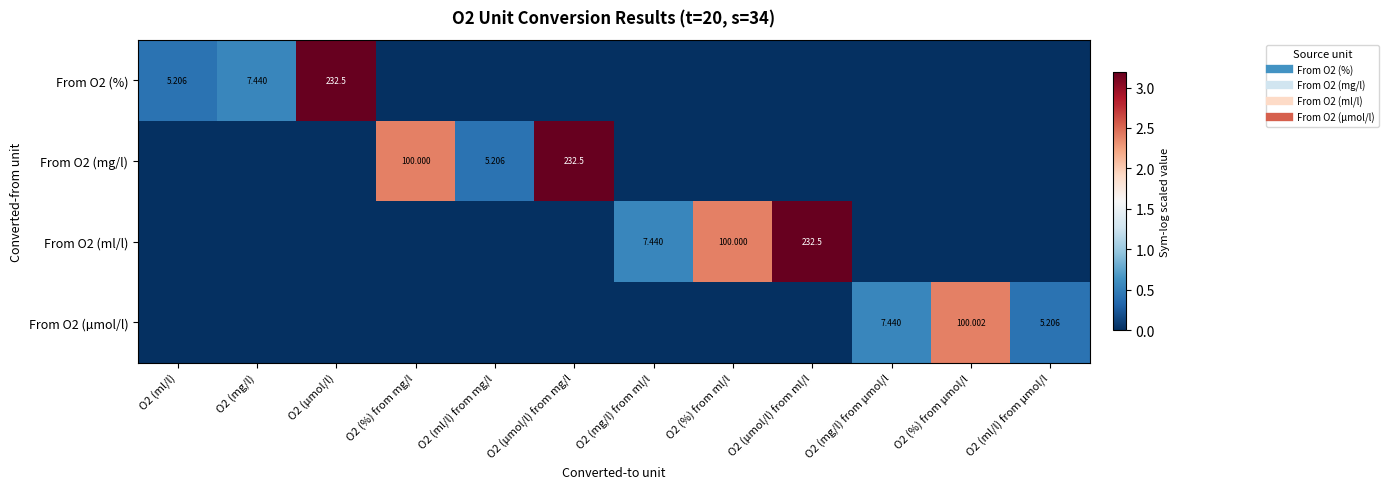

Which series has the largest range (max minus min)?

From O2 (ml/l)